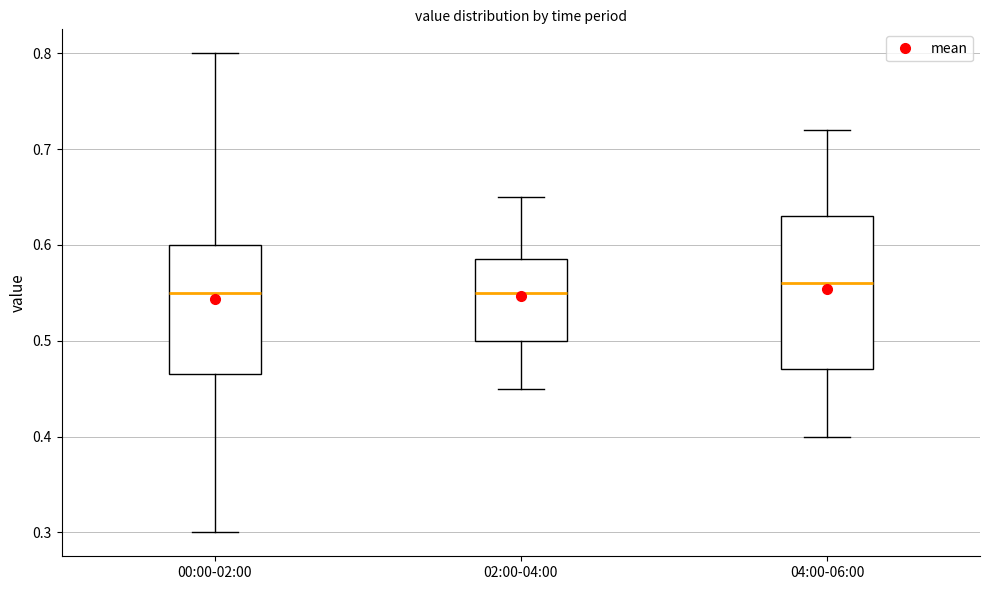

Where does the median line of the box for 00:00-02:00 sit on the y-axis? The values are not printed on the chart, so give them approximately, as read against the axis.

0.55